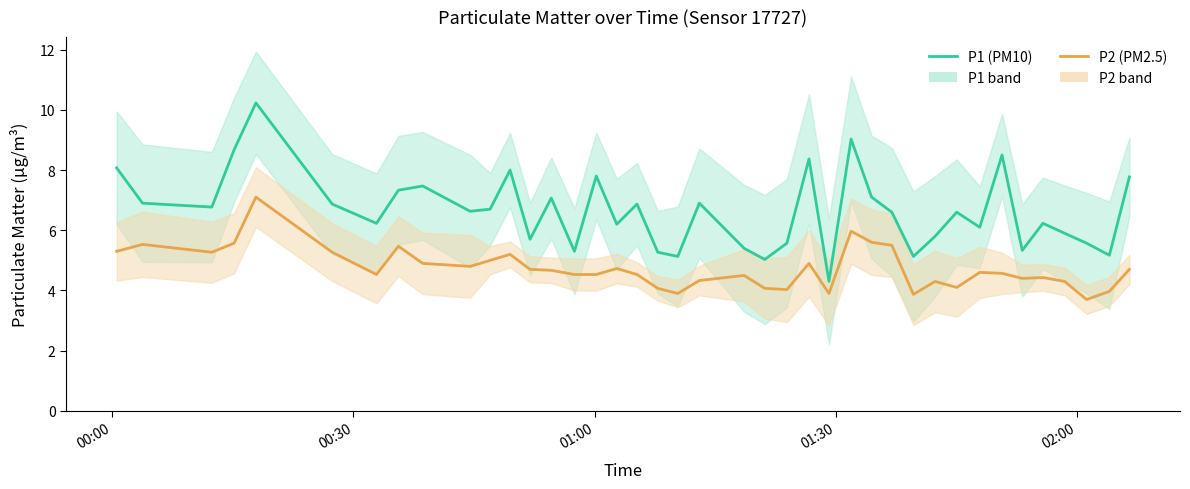

True or false: P1 (PM10) and P2 (PM2.5) intersect in this chart.

False